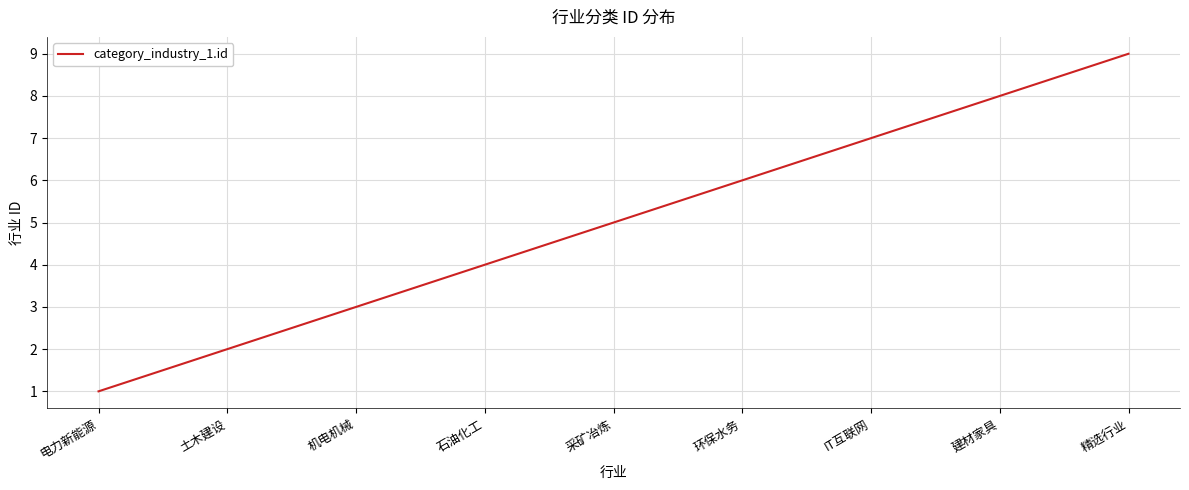

What position from the right is 建材家具?

2